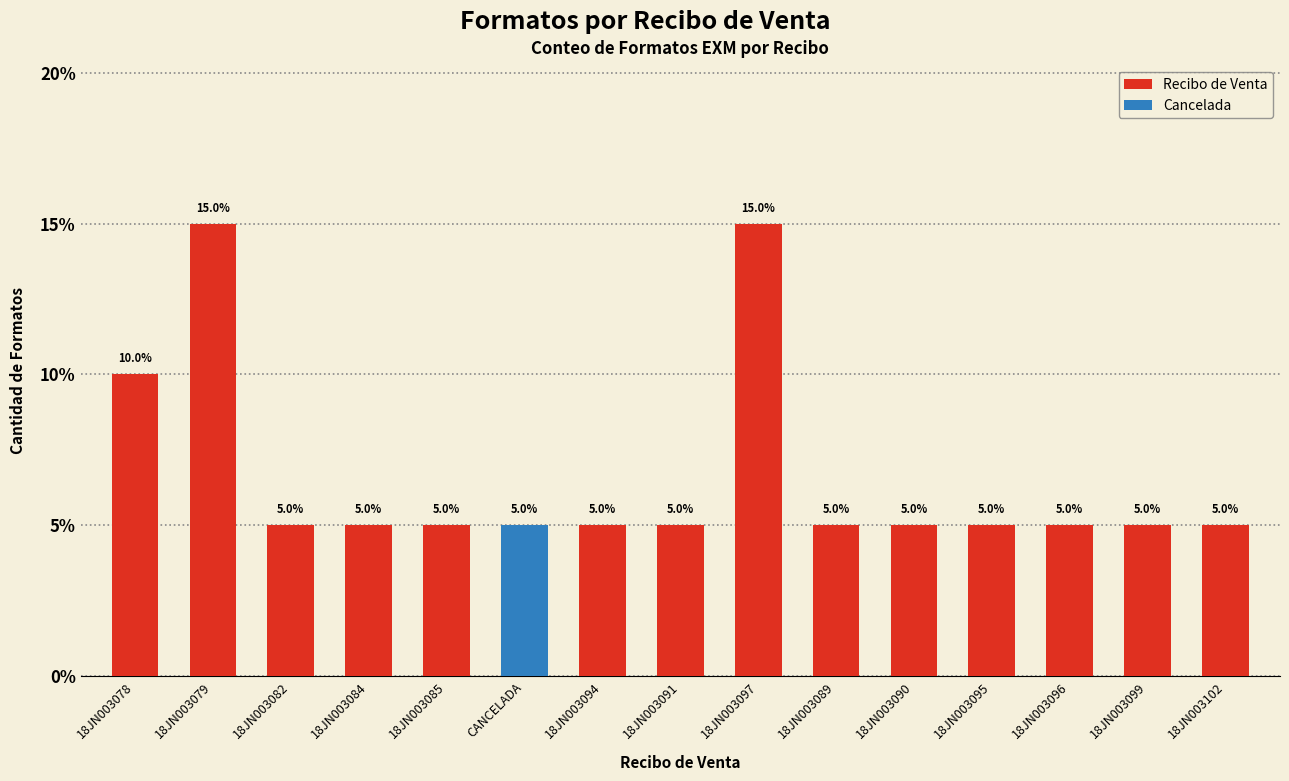

The chart shows a value of 1 at 18JN003091. True or false?

False